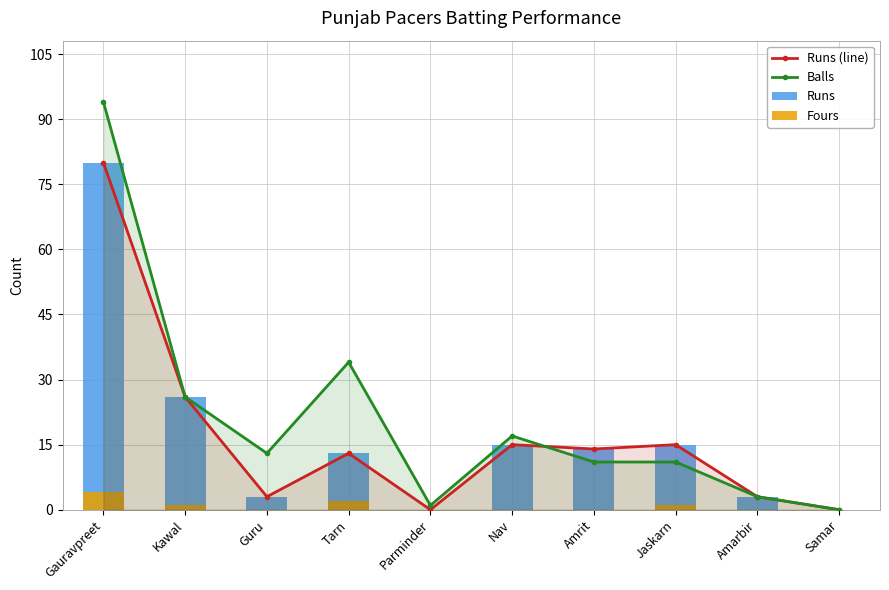

What is the average value of the Fours series?

1